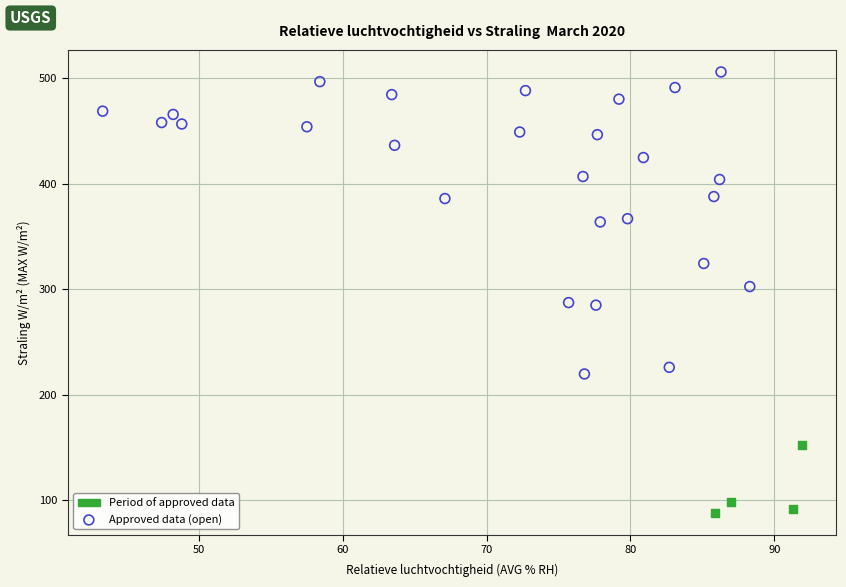

Which series reaches the maximum Y coordinate?

Approved data (open)